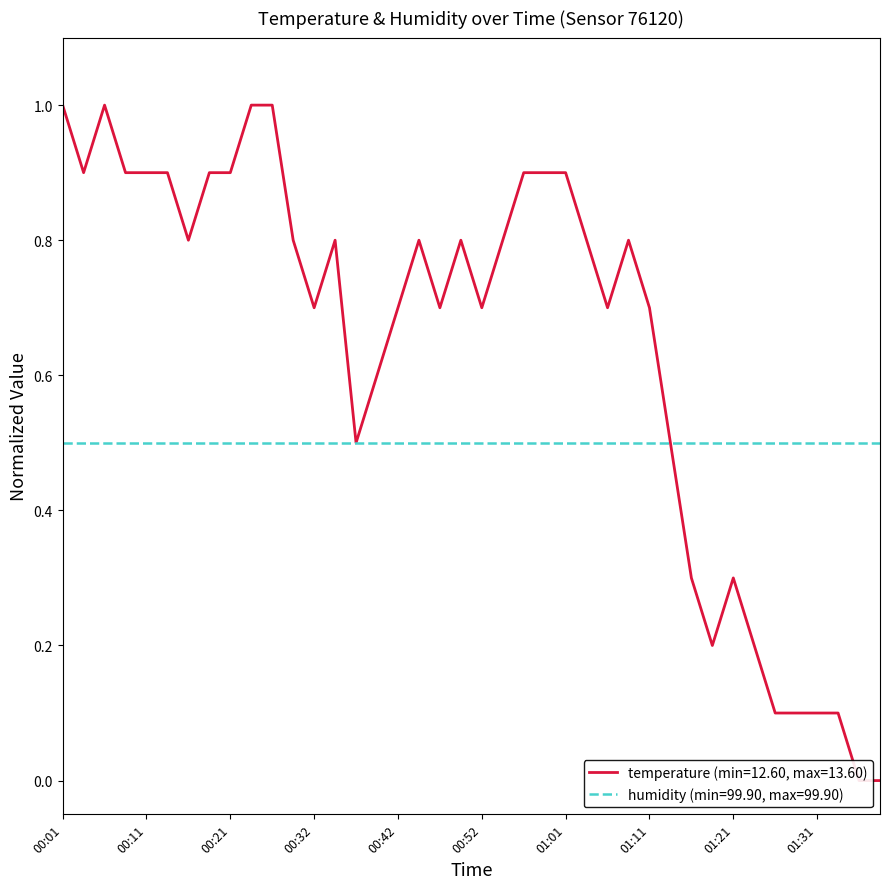

List the labels in order of value, largest first.

00:01, 00:06, 00:24, 00:27, 00:04, 00:08, 00:11, 00:14, 00:19, 00:21, 00:56, 00:59, 01:01, 00:16, 00:29, 00:35, 00:44, 00:49, 00:54, 01:04, 01:09, 00:32, 00:42, 00:47, 00:52, 01:06, 01:11, 00:39, 00:37, 01:14, 01:16, 01:21, 01:18, 01:23, 01:26, 01:28, 01:31, 01:33, 01:36, 01:38